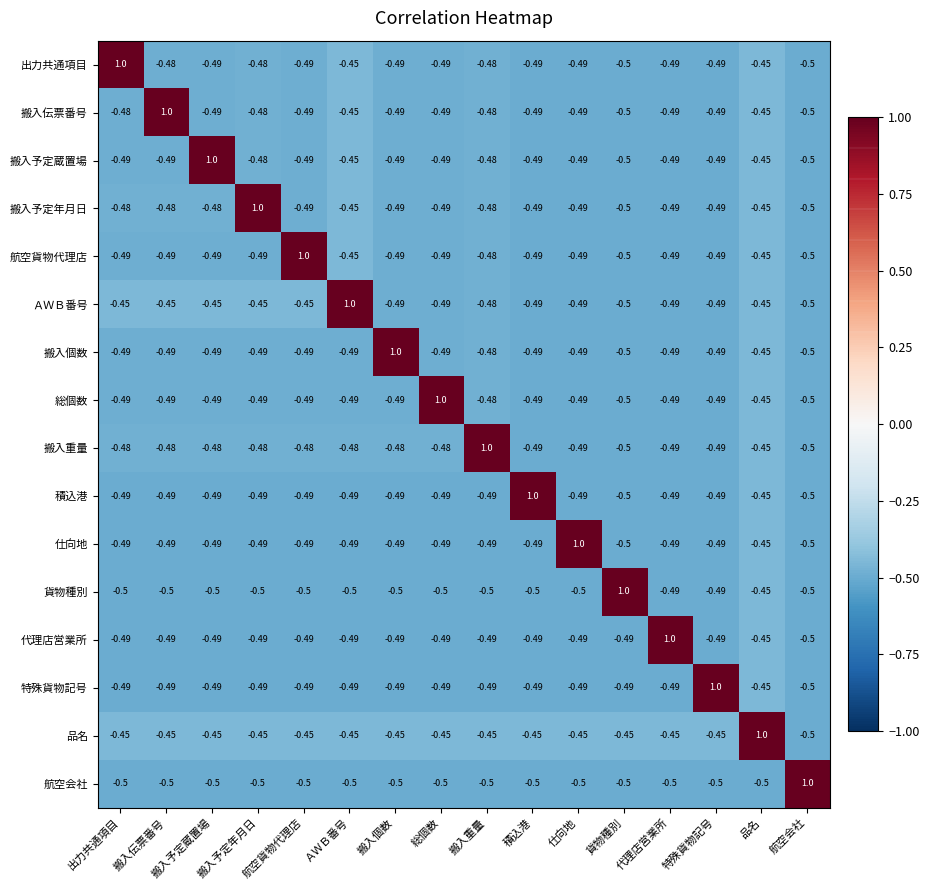

At which category is the sum across all series the highest?

品名